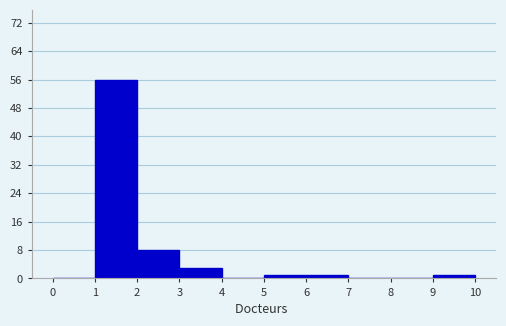

Reading left to right, list every bar in this chart as the range it spans on the x-axis followed by its height. The values are not printed on the chart, so give them approximately, as read against the axis.

0 to 1: 0
1 to 2: 56
2 to 3: 8
3 to 4: 3
4 to 5: 0
5 to 6: 1
6 to 7: 1
7 to 8: 0
8 to 9: 0
9 to 10: 1